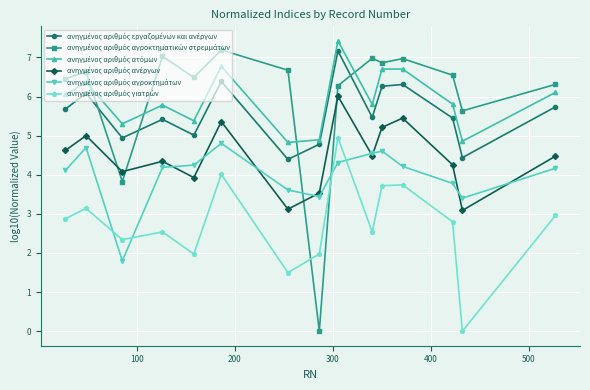

What is the maximum value shown in the chart?

7.4